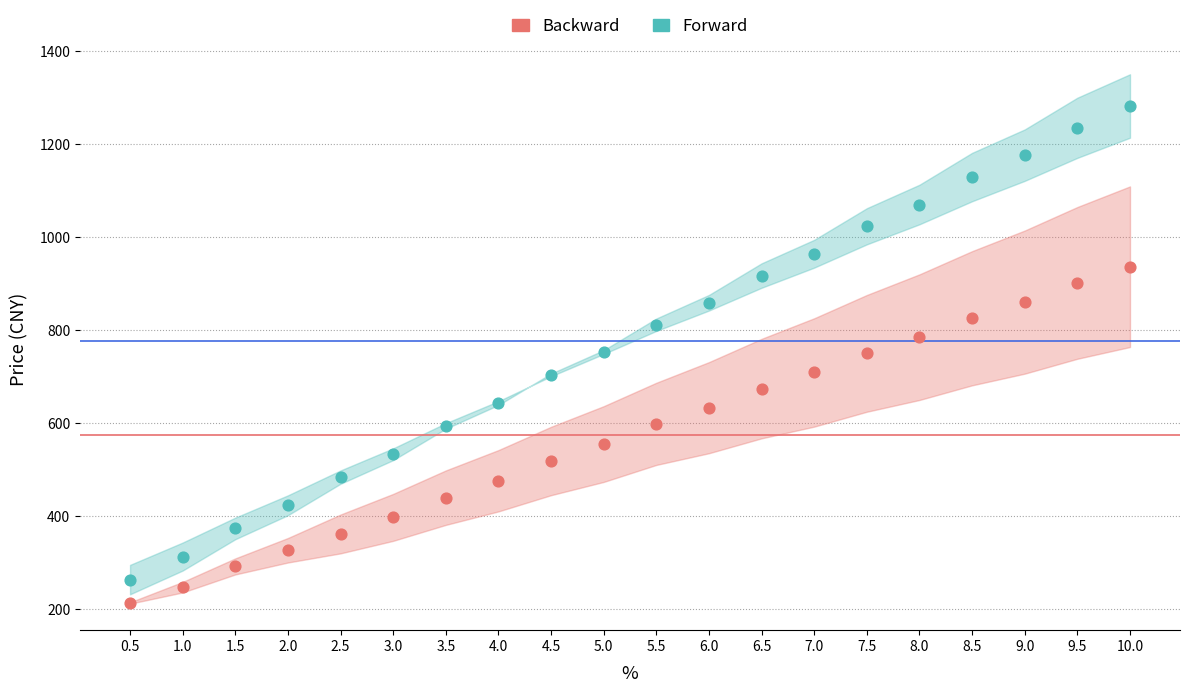

At which category is the sum across all series the highest?

10.0